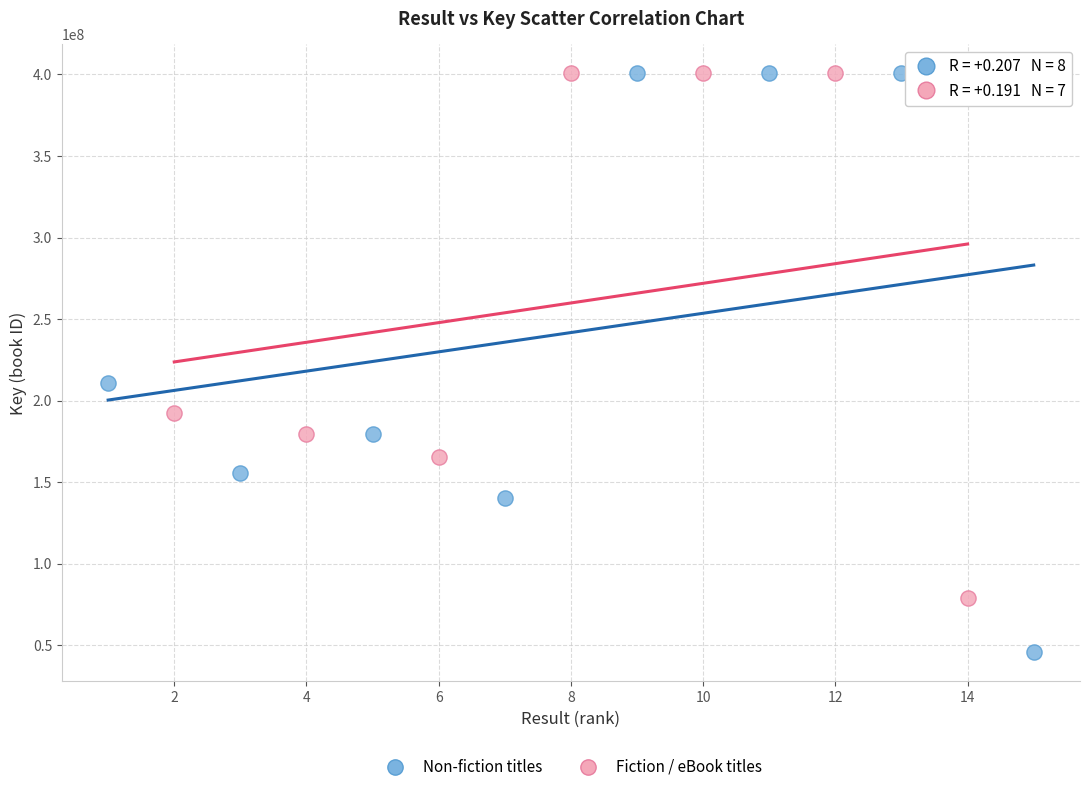

Which series contains the lowest Y value?

Non-fiction titles